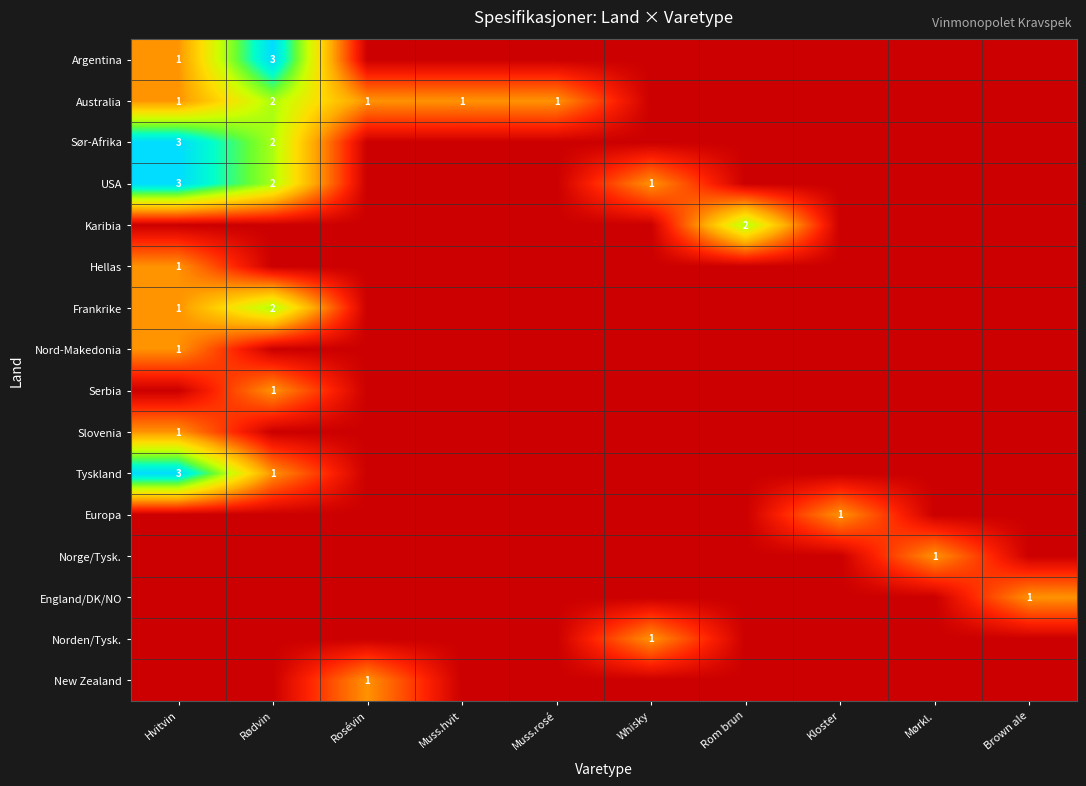

What is the sum of all Sør-Afrika values?

5